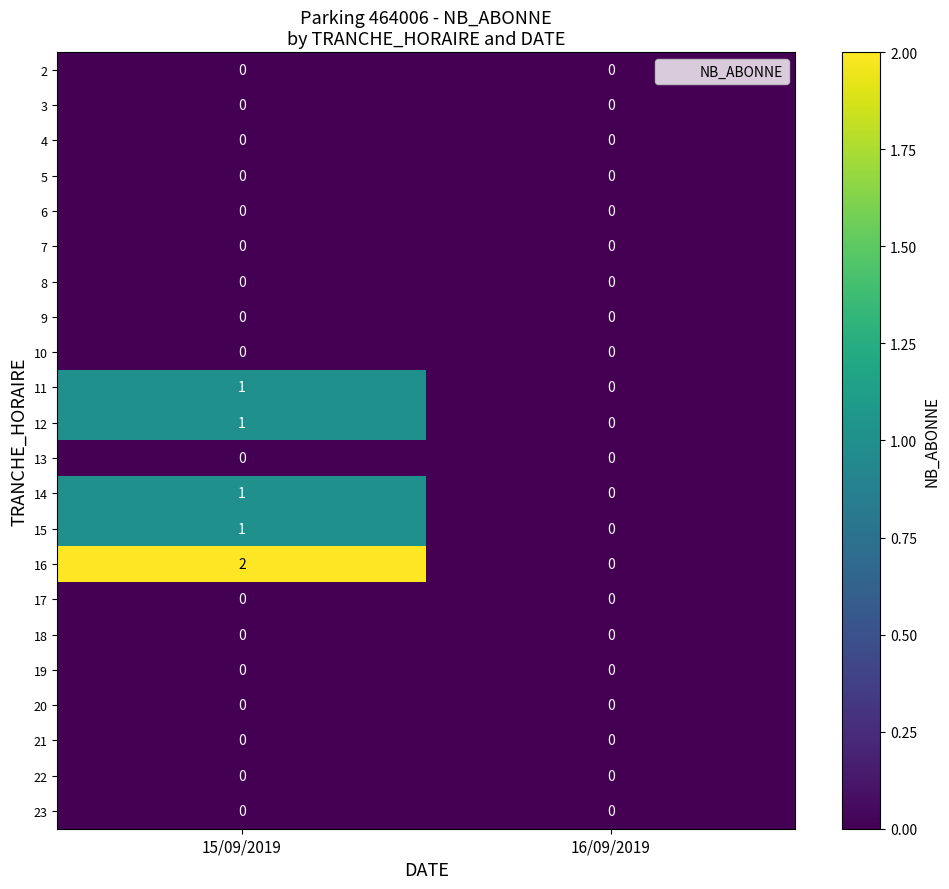

Which series changed the most between 15/09/2019 and 16/09/2019?

16